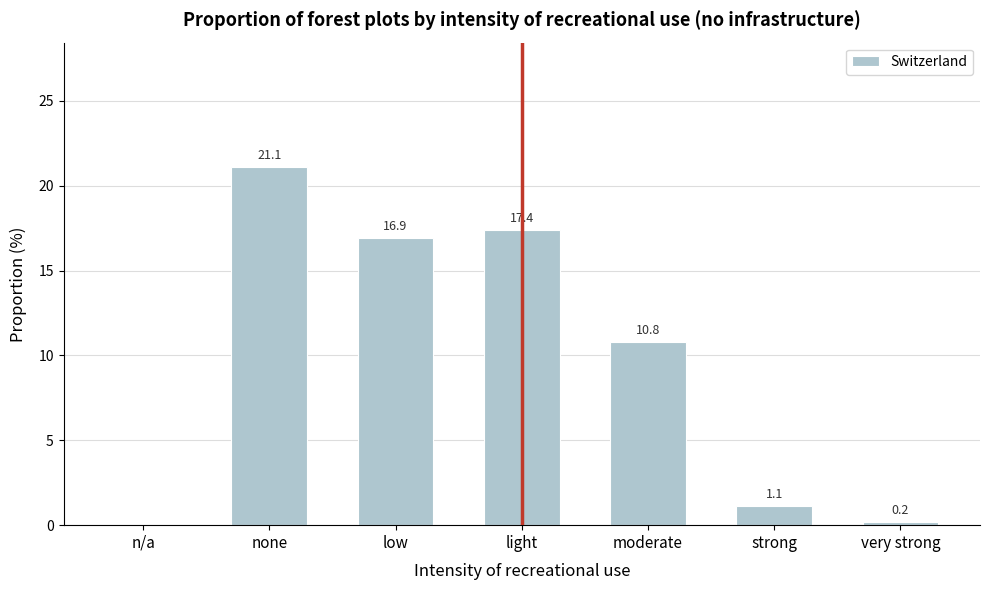

Reading left to right, transcribe all the data shown in this chart.

n/a=0.0	none=21.1	low=16.9	light=17.4	moderate=10.8	strong=1.1	very strong=0.2